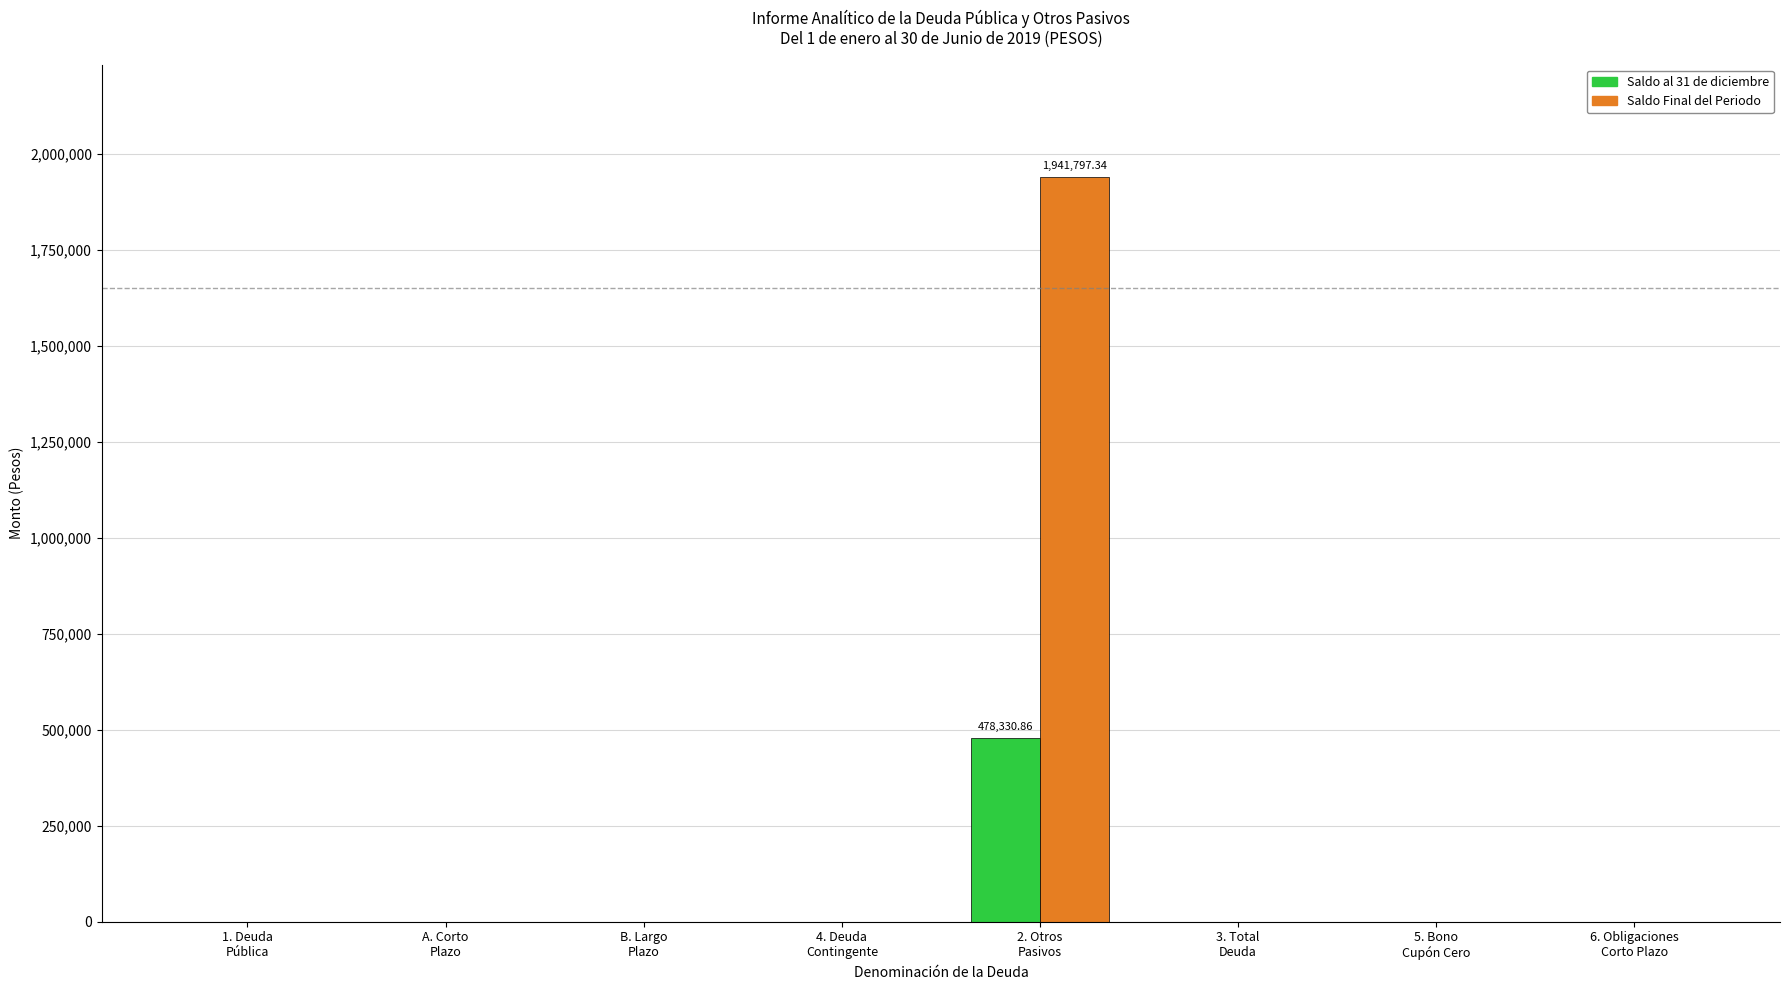

Reading left to right, what are all the values shown in this chart?

Saldo al 31 de diciembre: 0.0	0.0	0.0	0.0	478330.9	0.0	0.0	0.0
Saldo Final del Periodo: 0.0	0.0	0.0	0.0	1941797.3	0.0	0.0	0.0